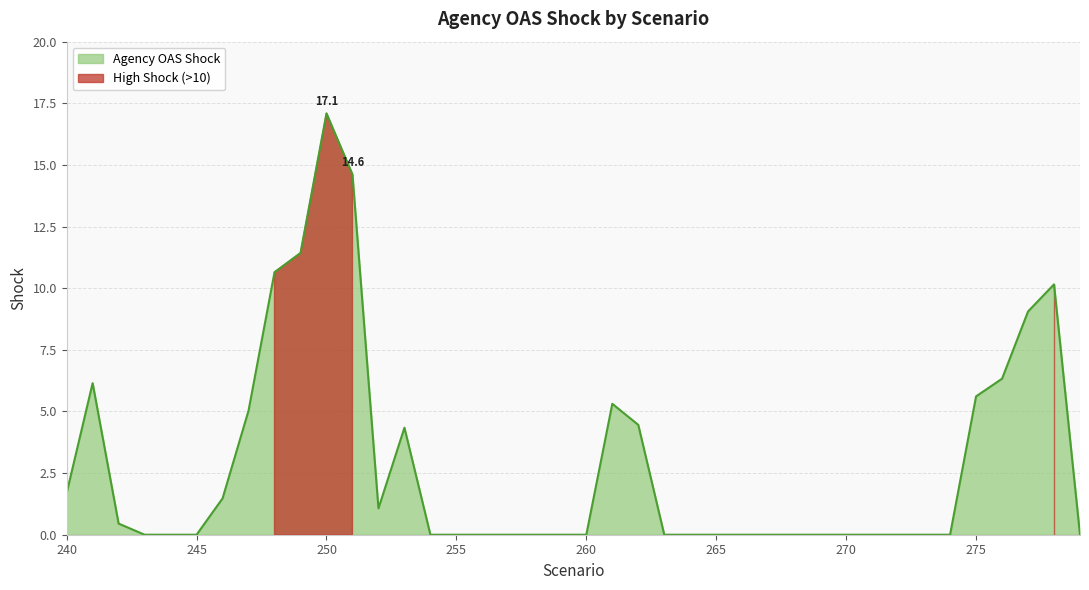

Approximately how many times larger is the value at 275 compared to 246?

3.8